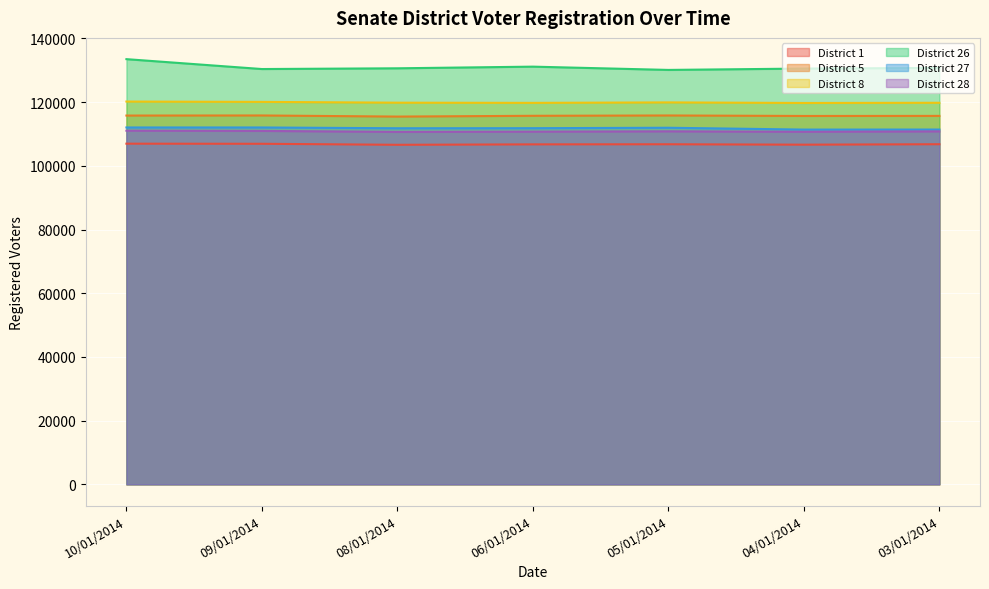

Which series has the largest total across all categories?

District 26